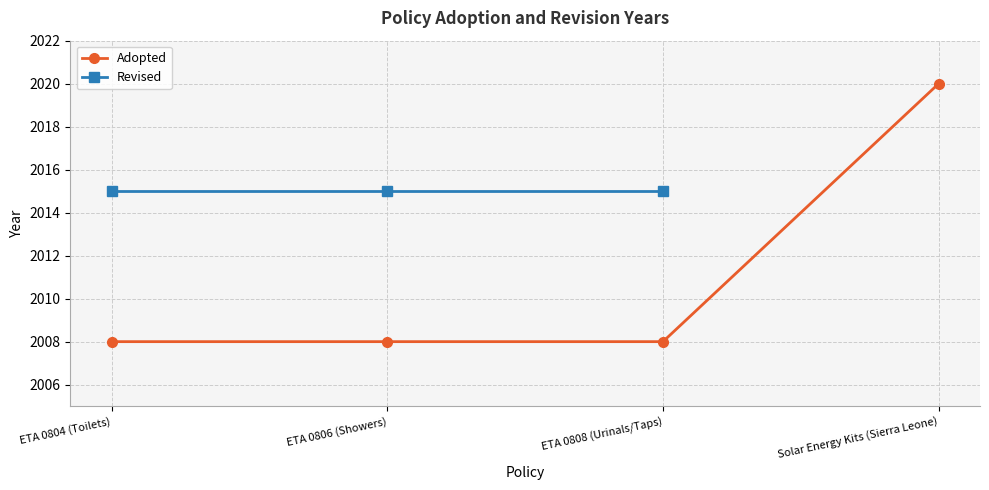

Does the chart have visible grid lines?

Yes